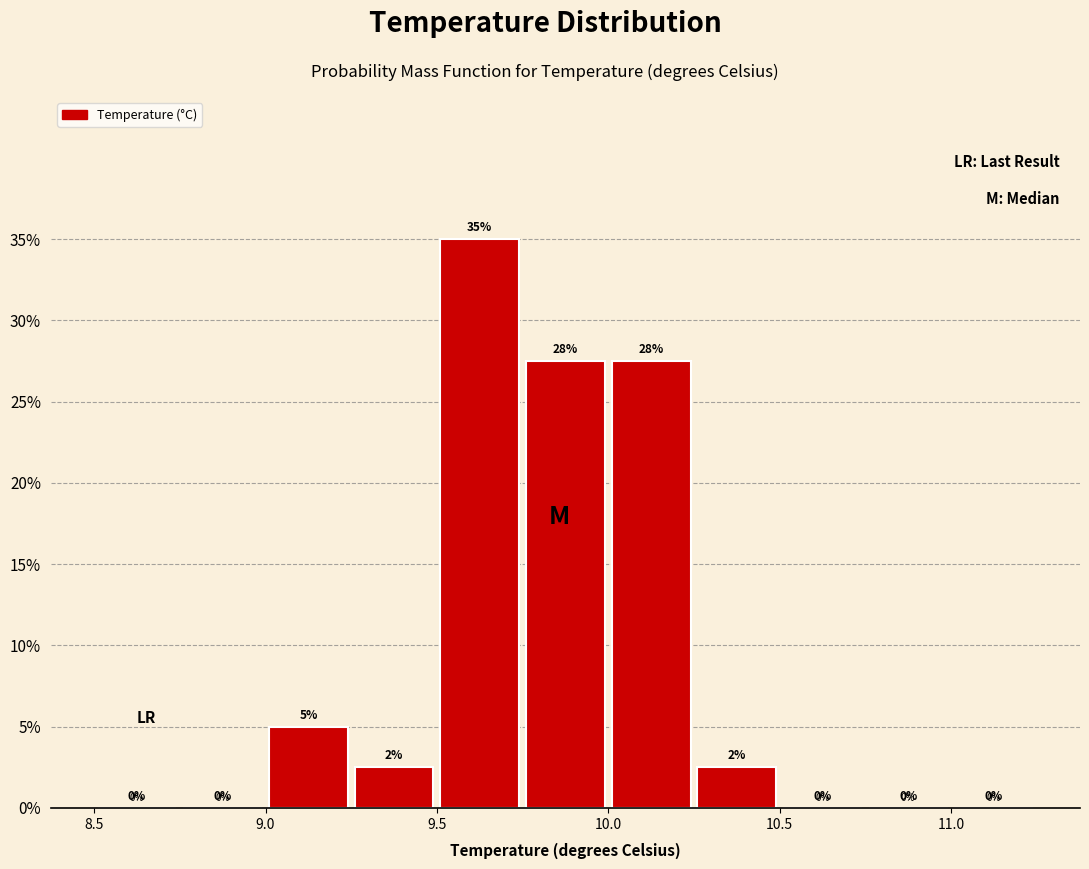

Which range on the x-axis has the tallest bar?

9.50 to 9.75